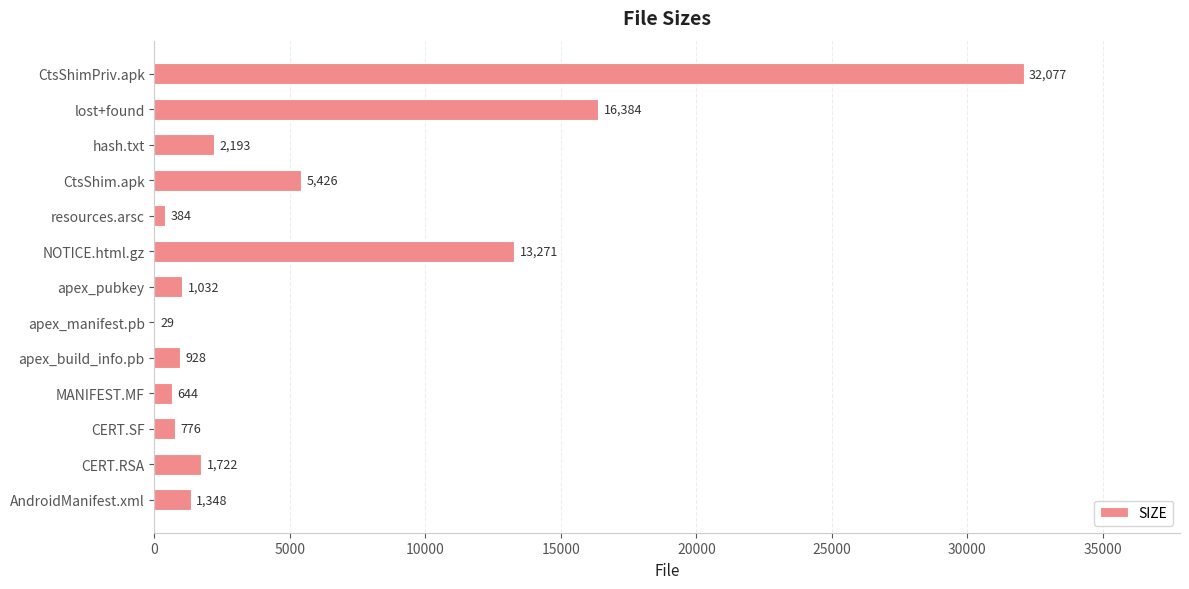

What is the sum of all values?

76214